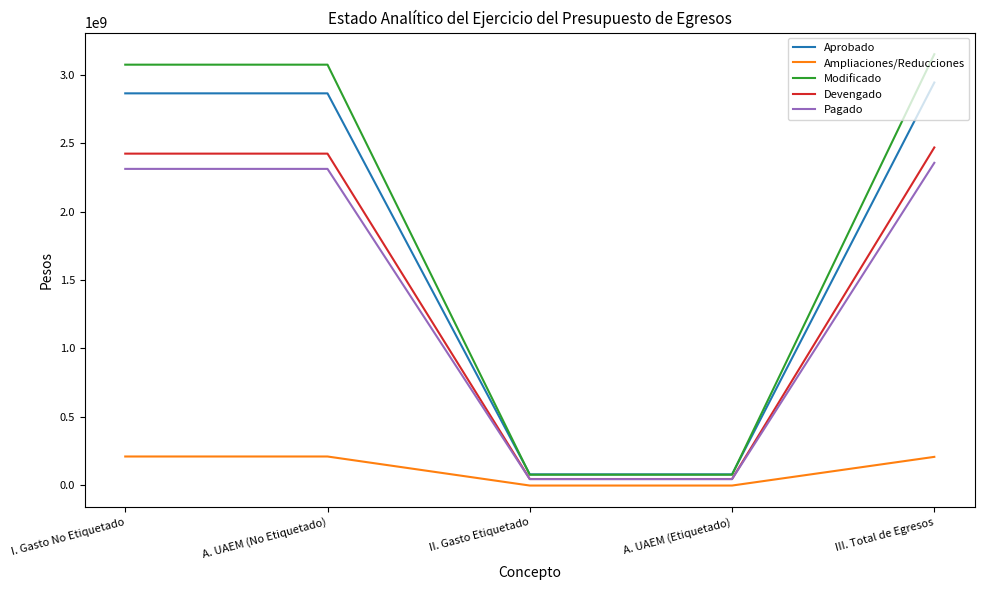

At which category is the sum across all series the highest?

III. Total de Egresos